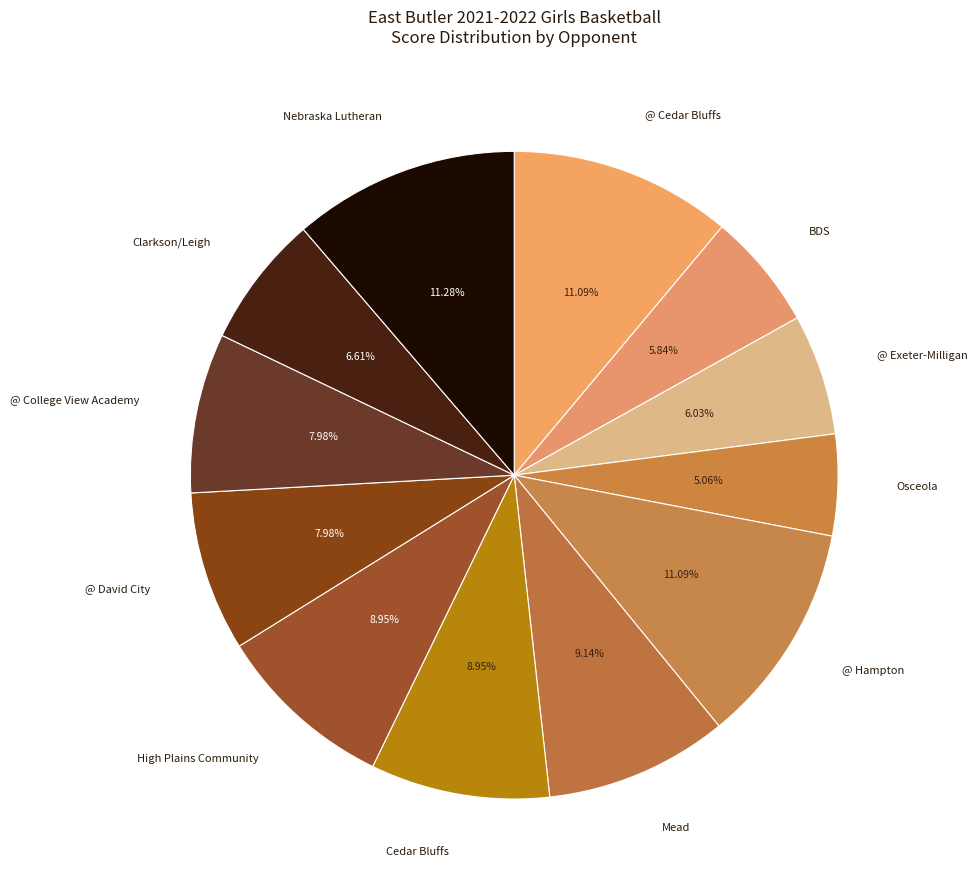

To the nearest percent, what is the average slice percentage?

8%